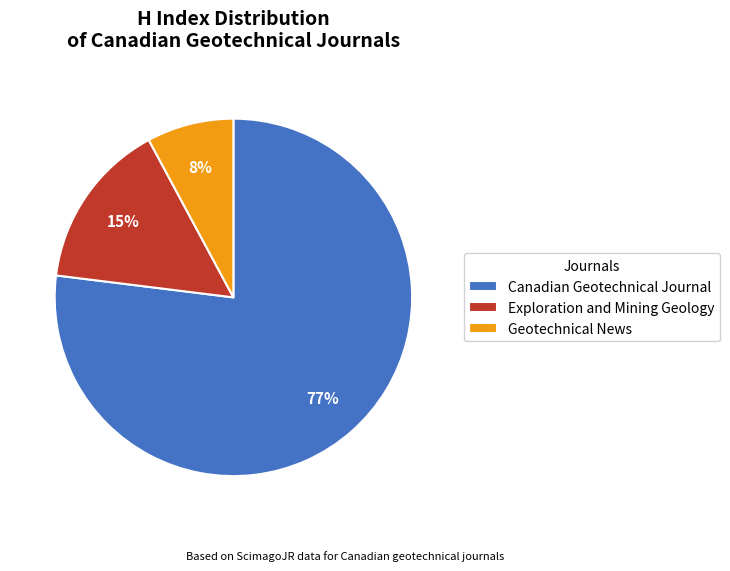

The Geotechnical News slice represents 8% of the pie. True or false?

True